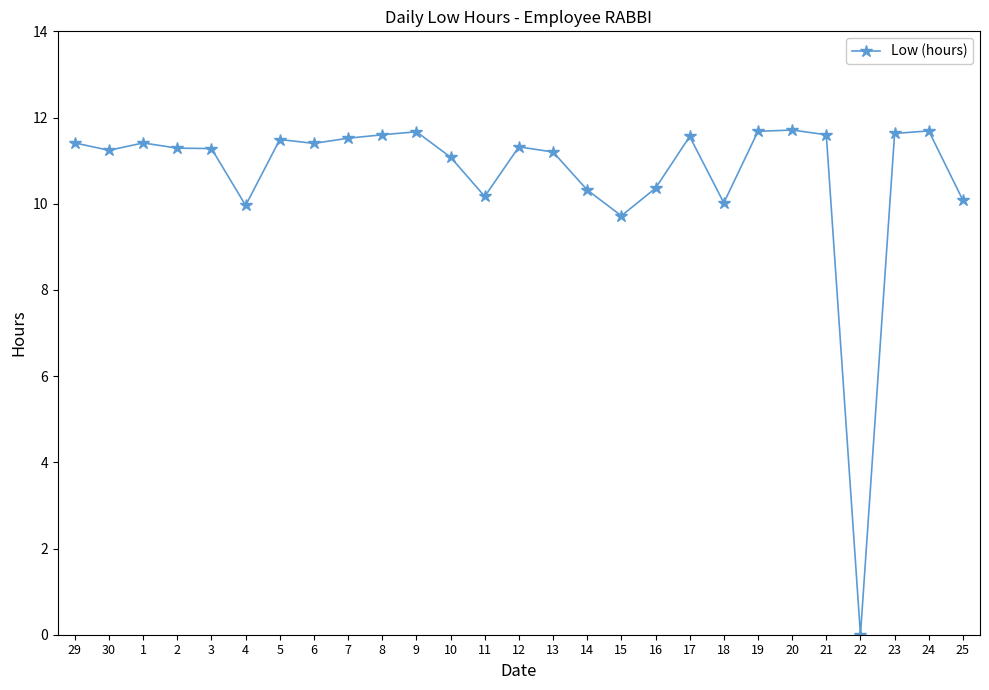

Which category has the lowest value across all series?

22